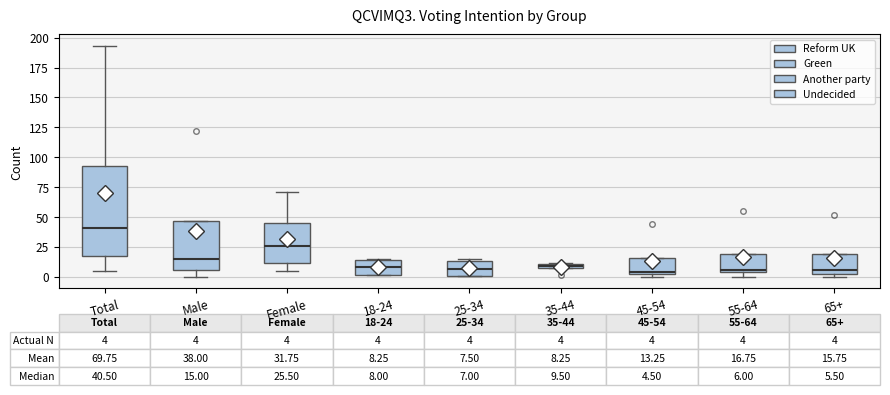

Comparing the boxes themselves (not the whiskers), which one is the tallest?

Total